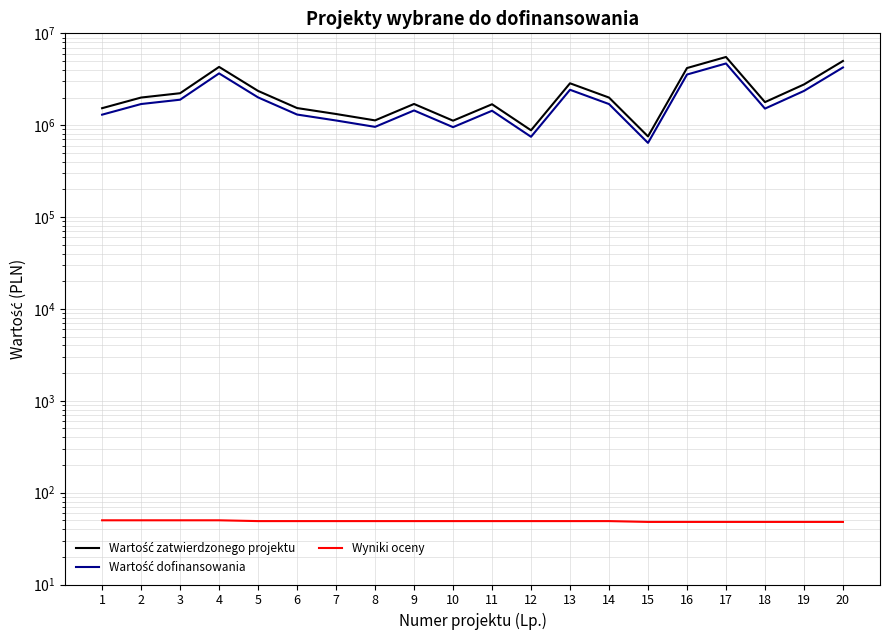

How many data points in Wyniki oceny are less than 49?

6